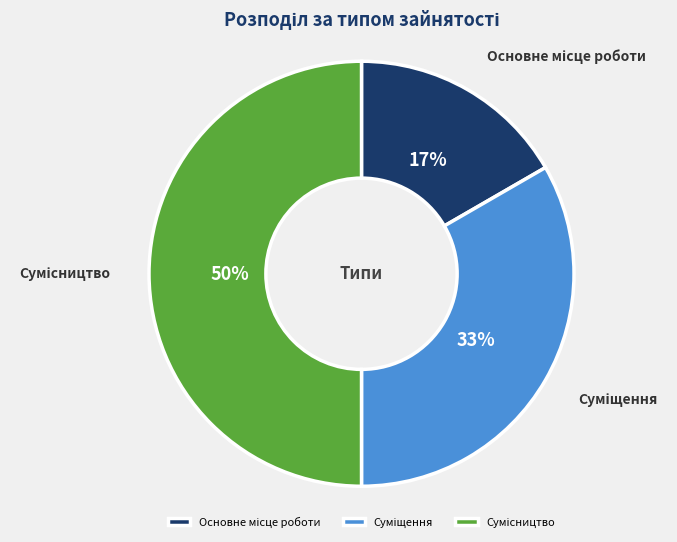

To the nearest percent, what is the average slice percentage?

33%